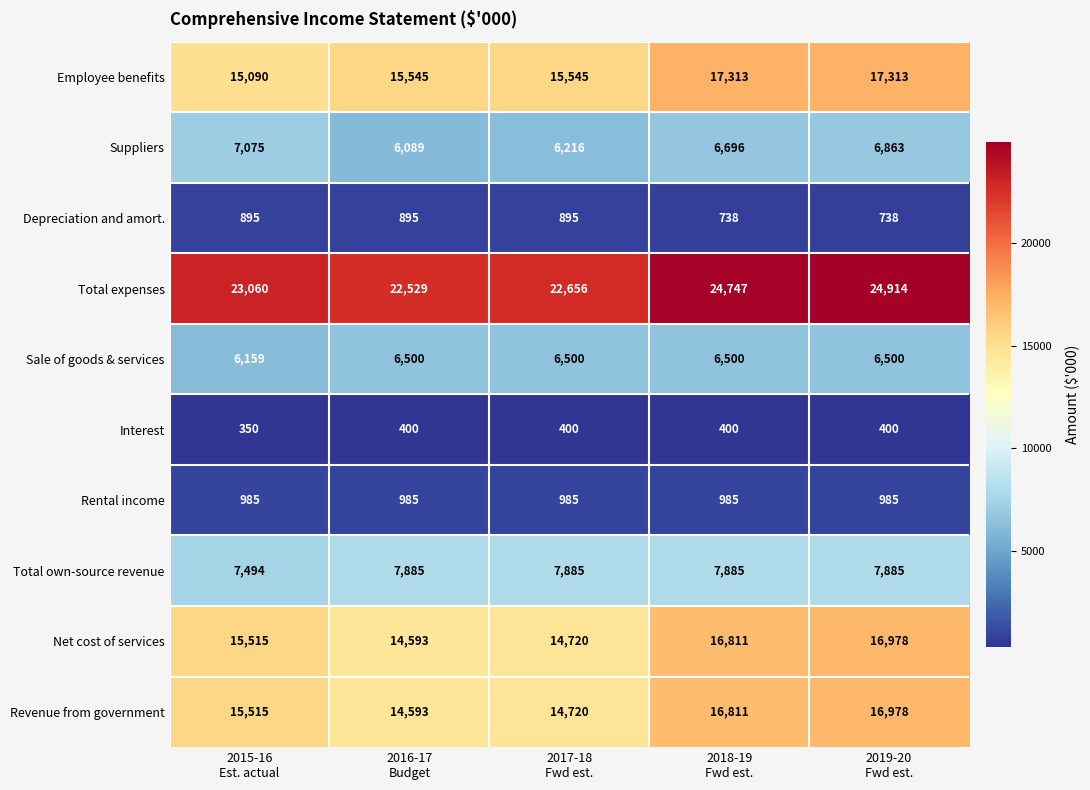

What is the sum of all Rental income values?

4925